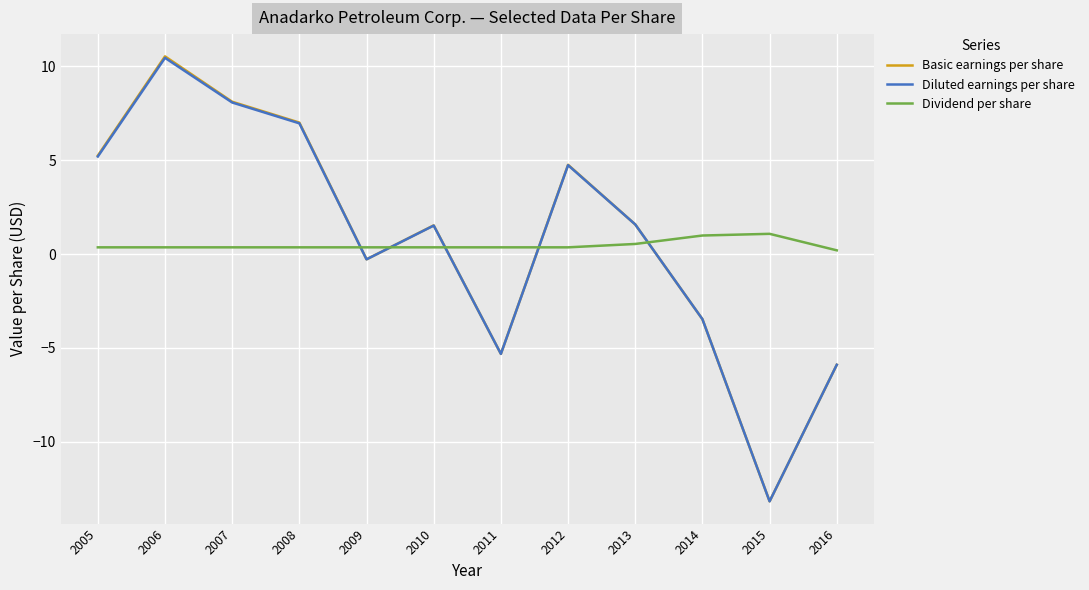

What is the difference between the Diluted earnings per share values at 2007 and 2015?

21.3